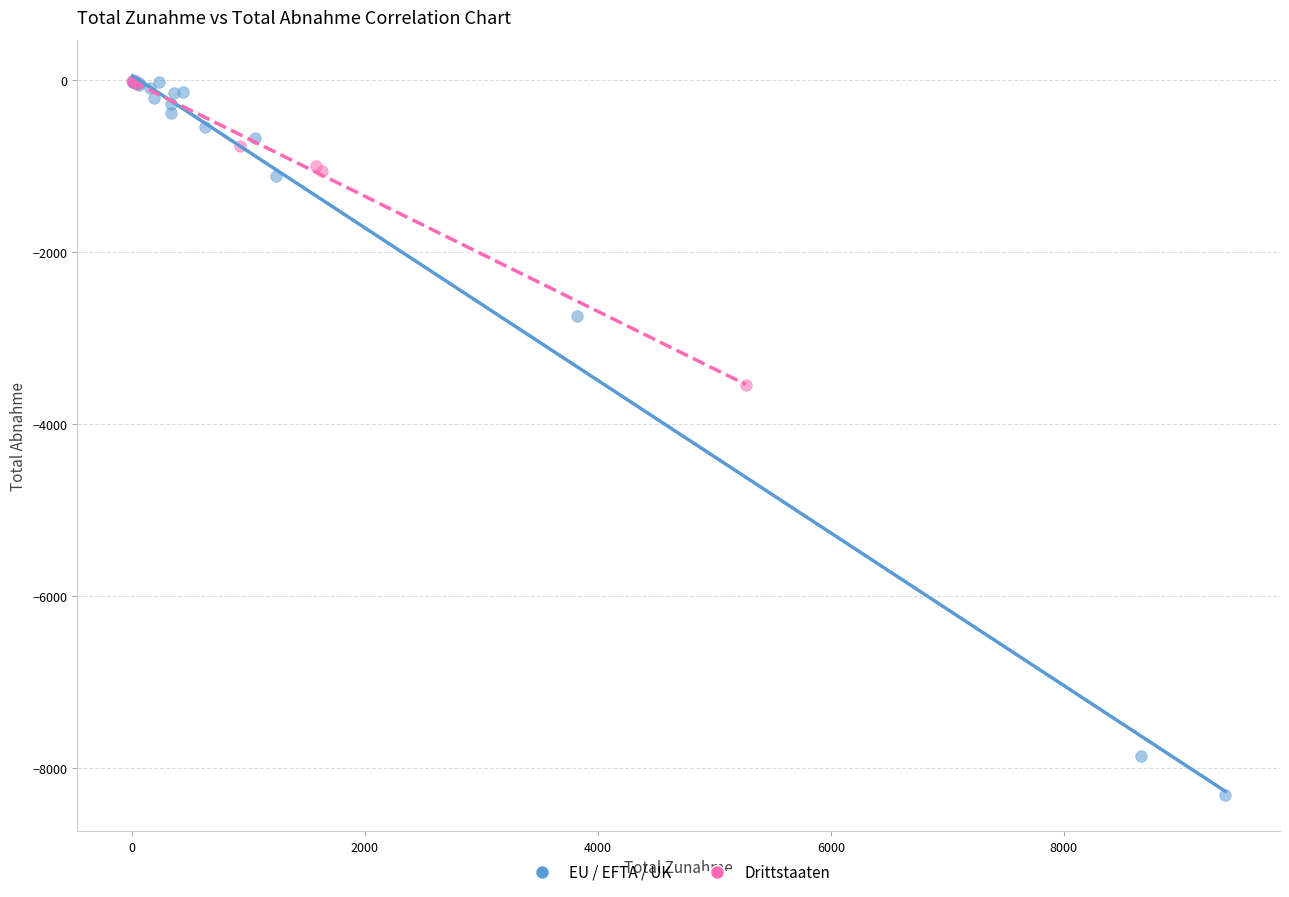

Which series has the widest spread of Y values?

EU / EFTA / UK